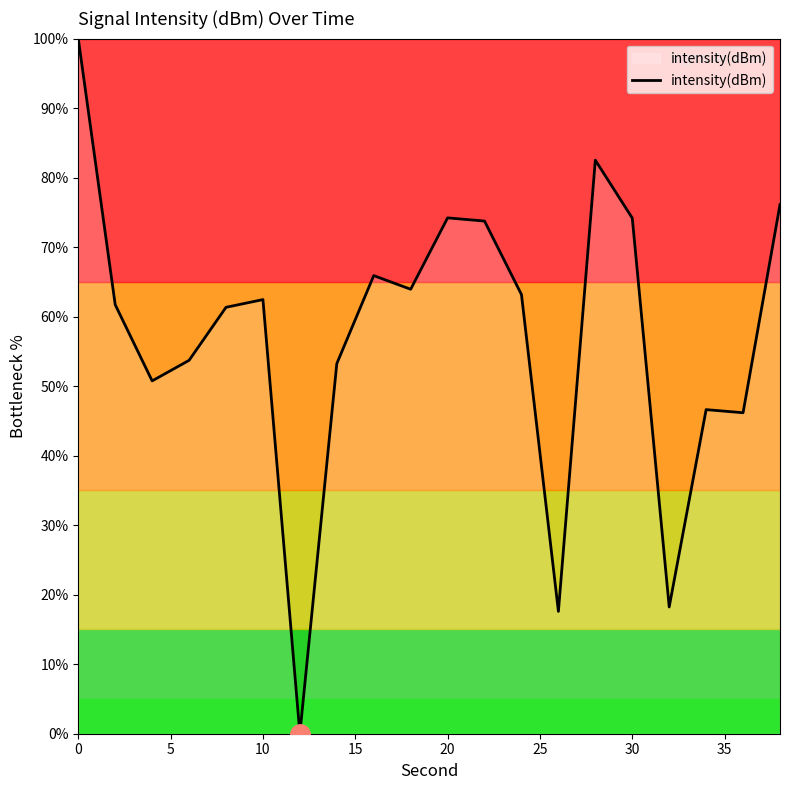

What is the greatest value displayed?

100.0